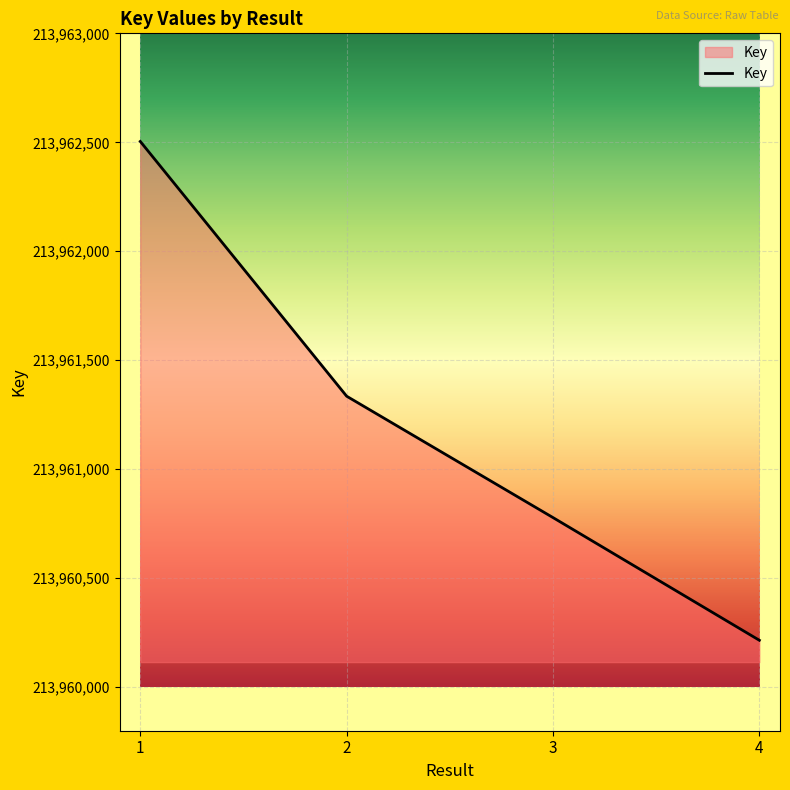

Reading left to right, what are all the values shown in this chart?

213962504	213961335	213960778	213960215